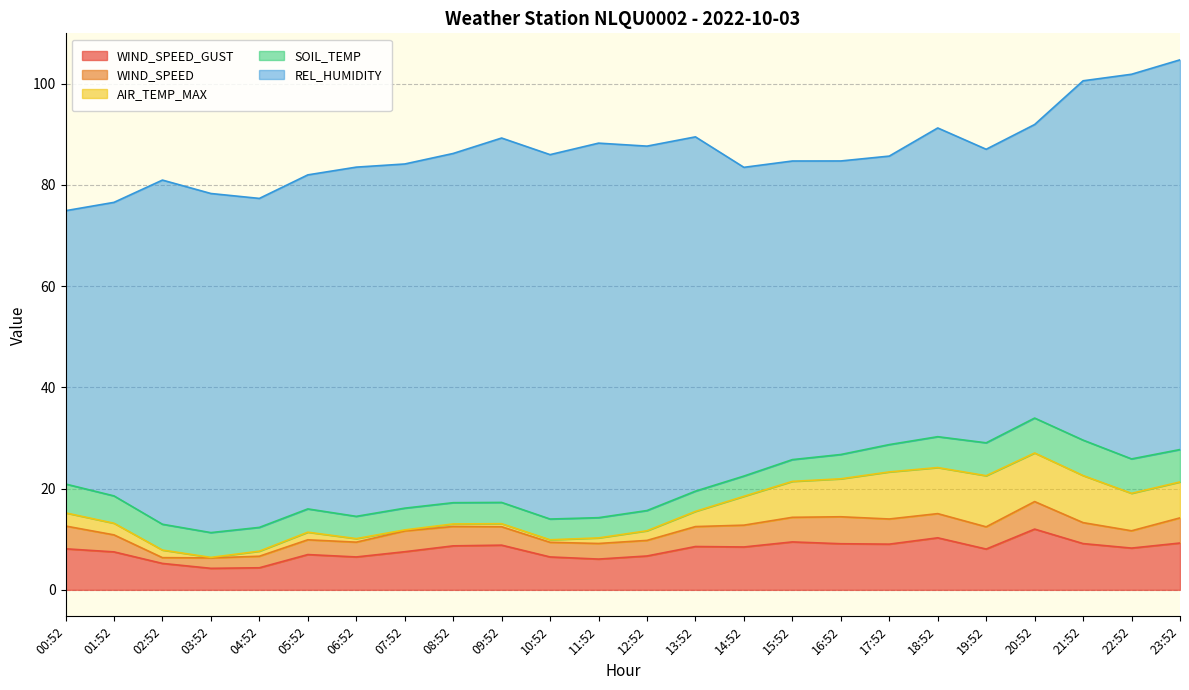

Which series ends up on top after the final intersection of WIND_SPEED_GUST and AIR_TEMP_MAX?

WIND_SPEED_GUST